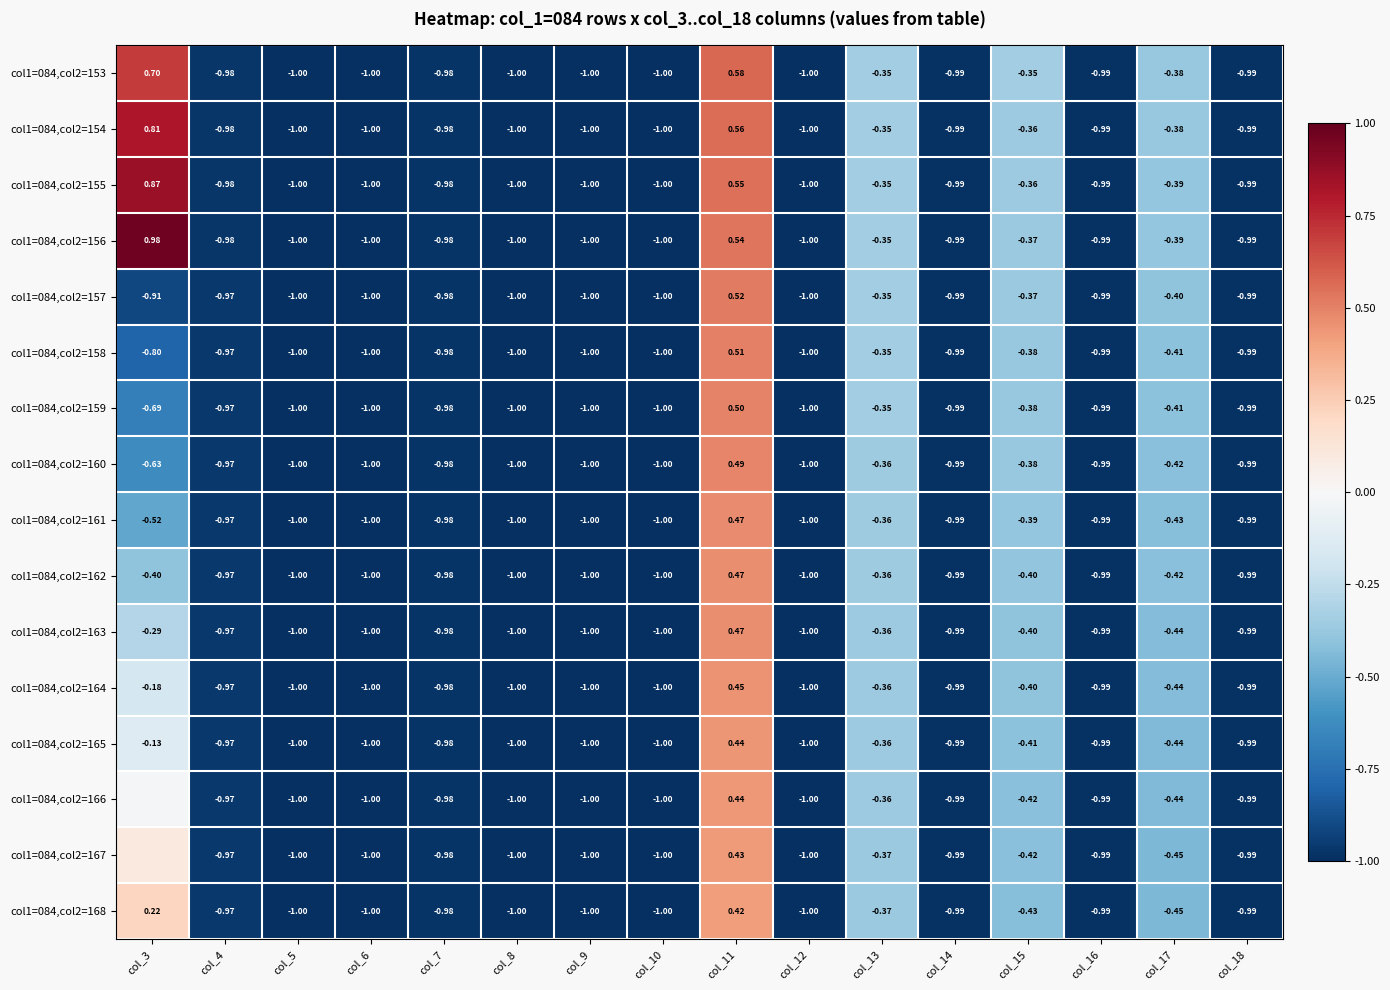

Where does the col1=084,col2=162 series first go above 0?

col_11